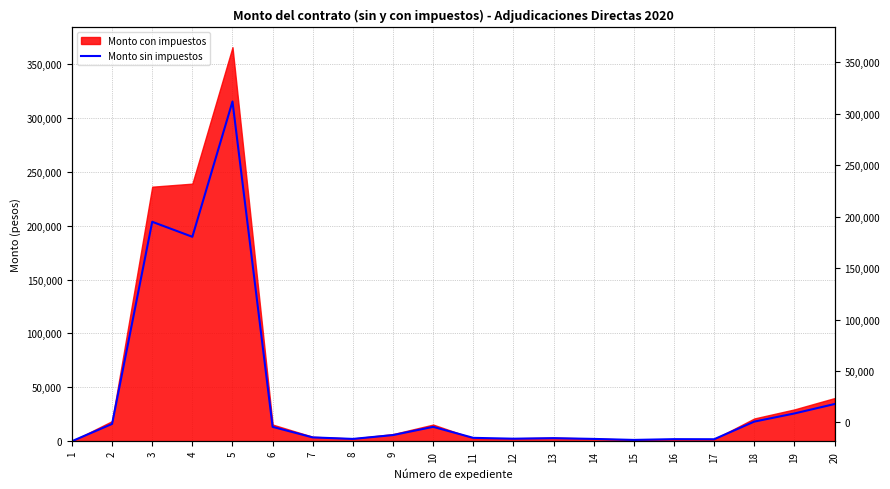

What is the value of the 17th point from the left?

1800.0